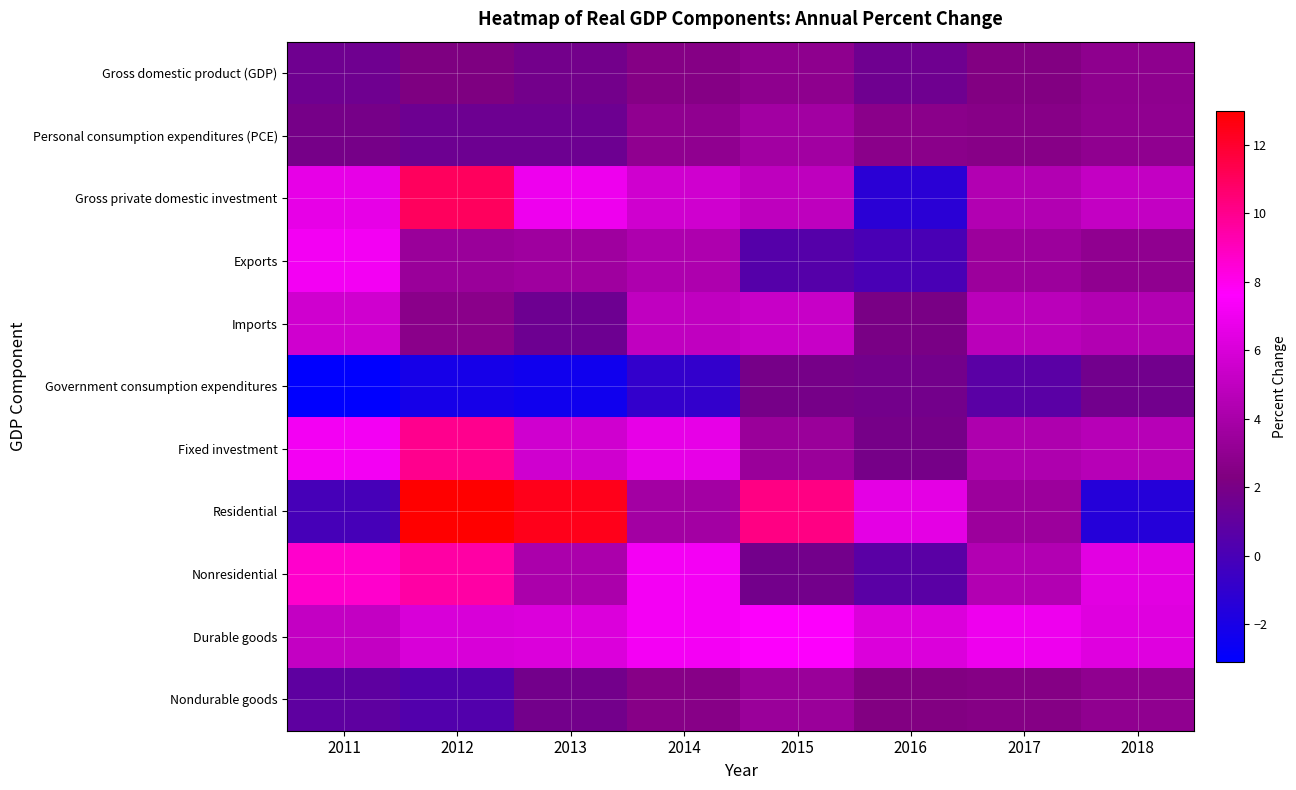

At which category is the sum across all series the highest?

2012